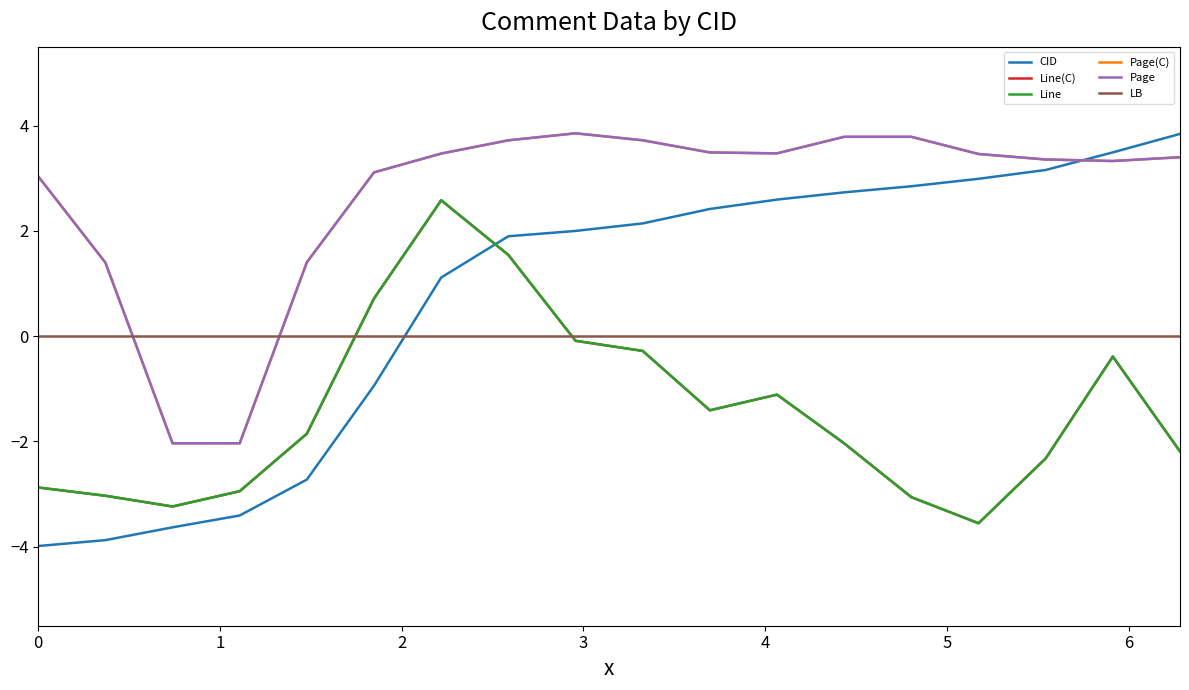

What is the sum of all Page(C) values?

47.7